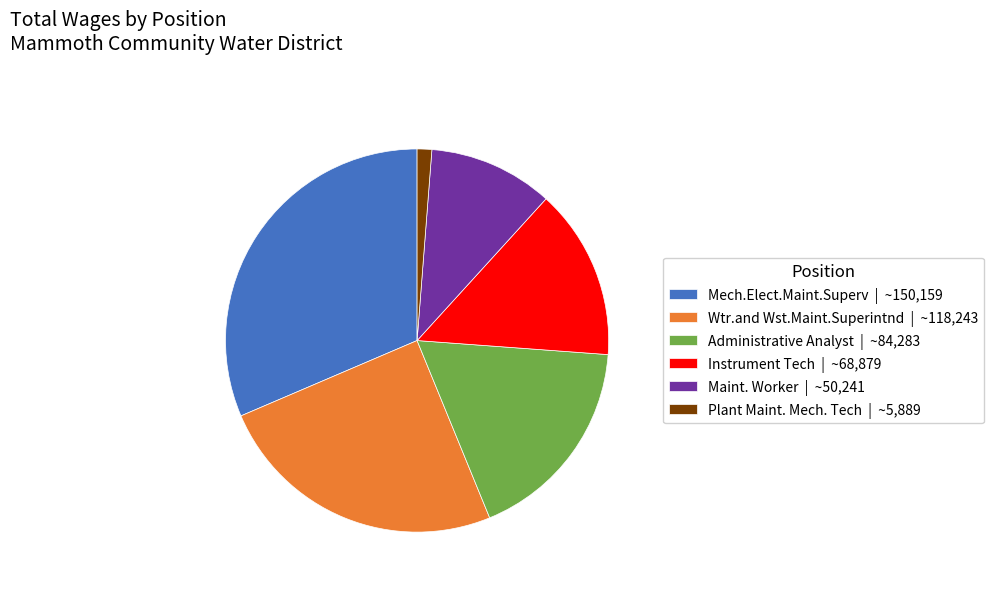

Does Maint. Worker represent more than half of the total?

No